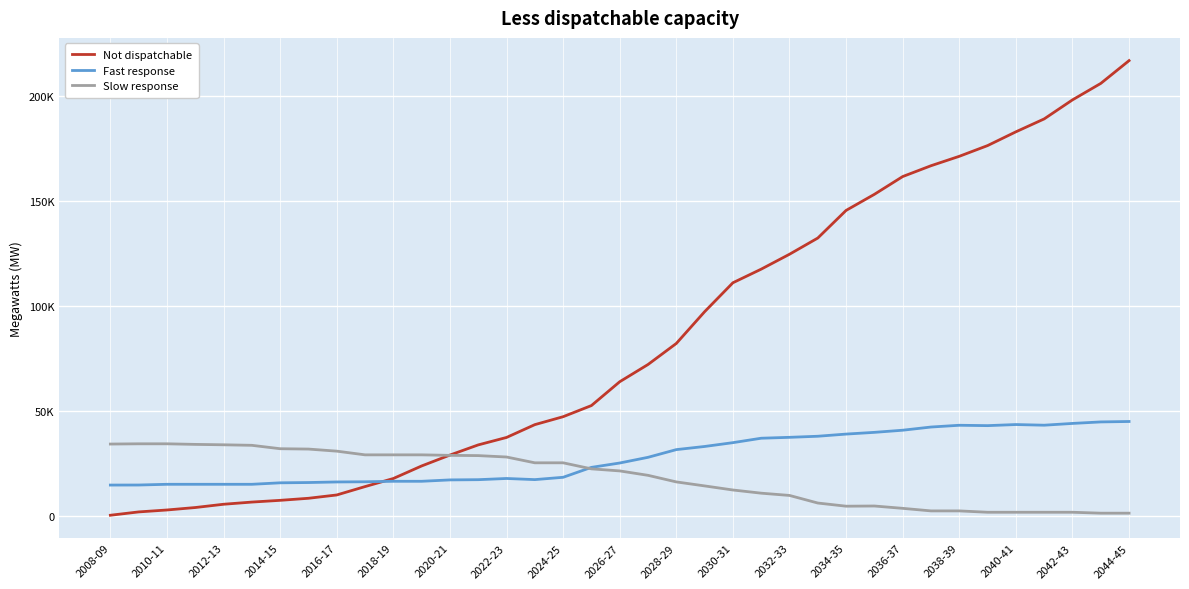

What is the value of the Not dispatchable point at the 19th from the left?

64122.0